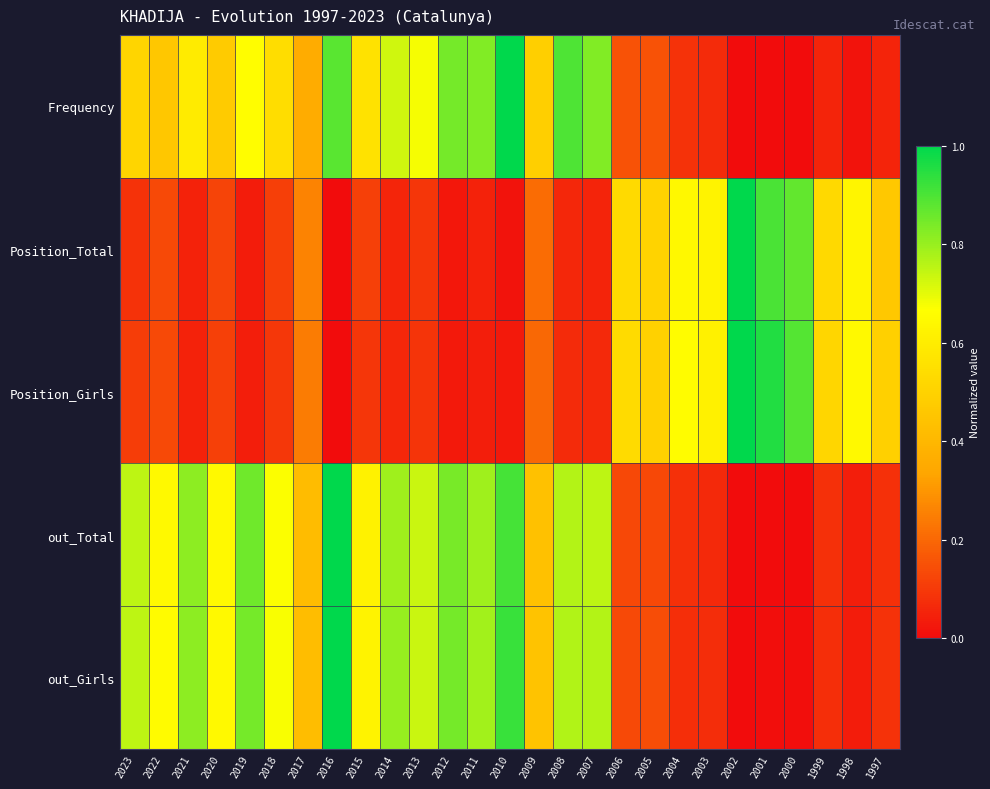

What is the spread (max minus min) of values at 2018?

0.6